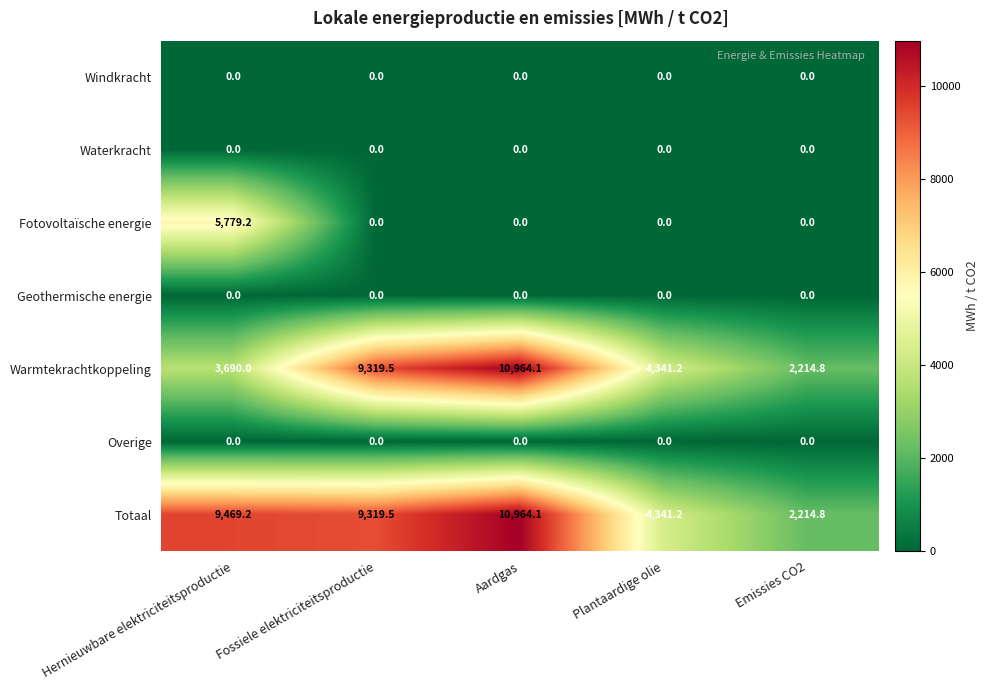

What is the maximum value shown in the chart?

10964.1